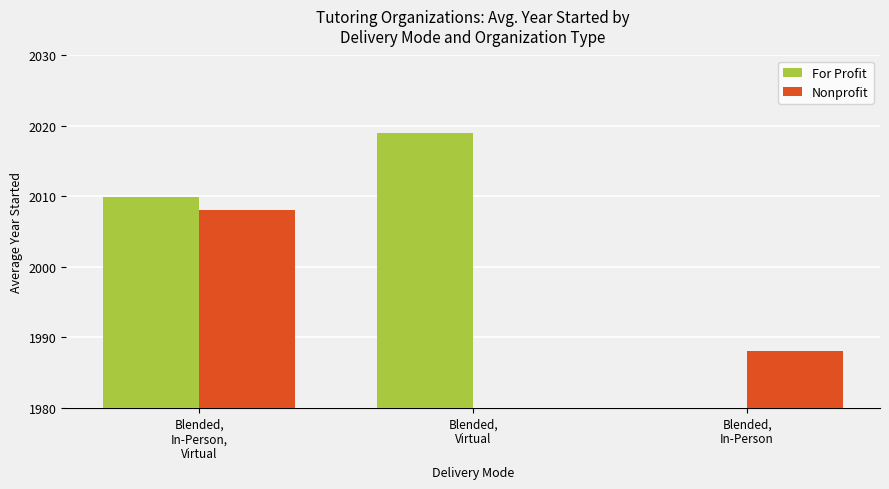

At which label does For Profit reach its minimum?

Blended,
In-Person